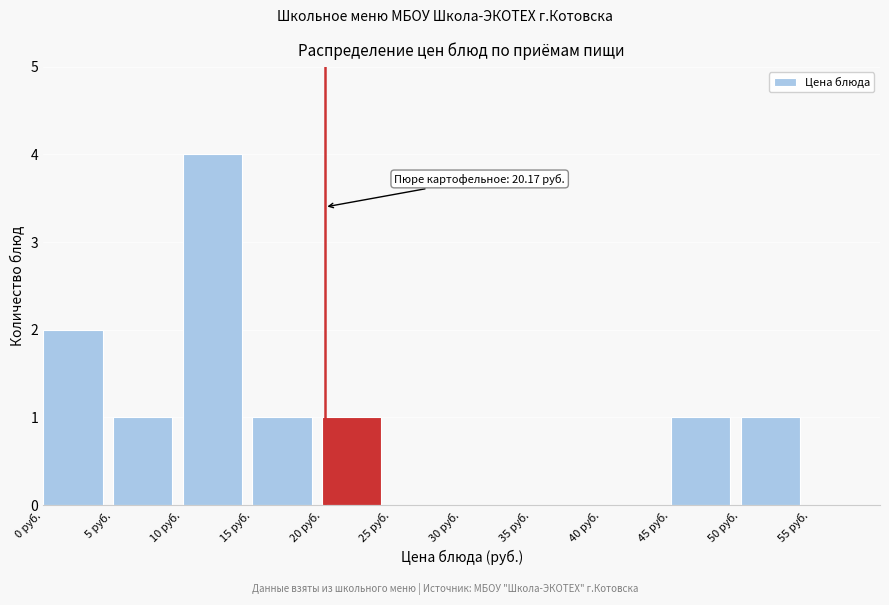

Which range on the x-axis has the tallest bar?

10 to 15